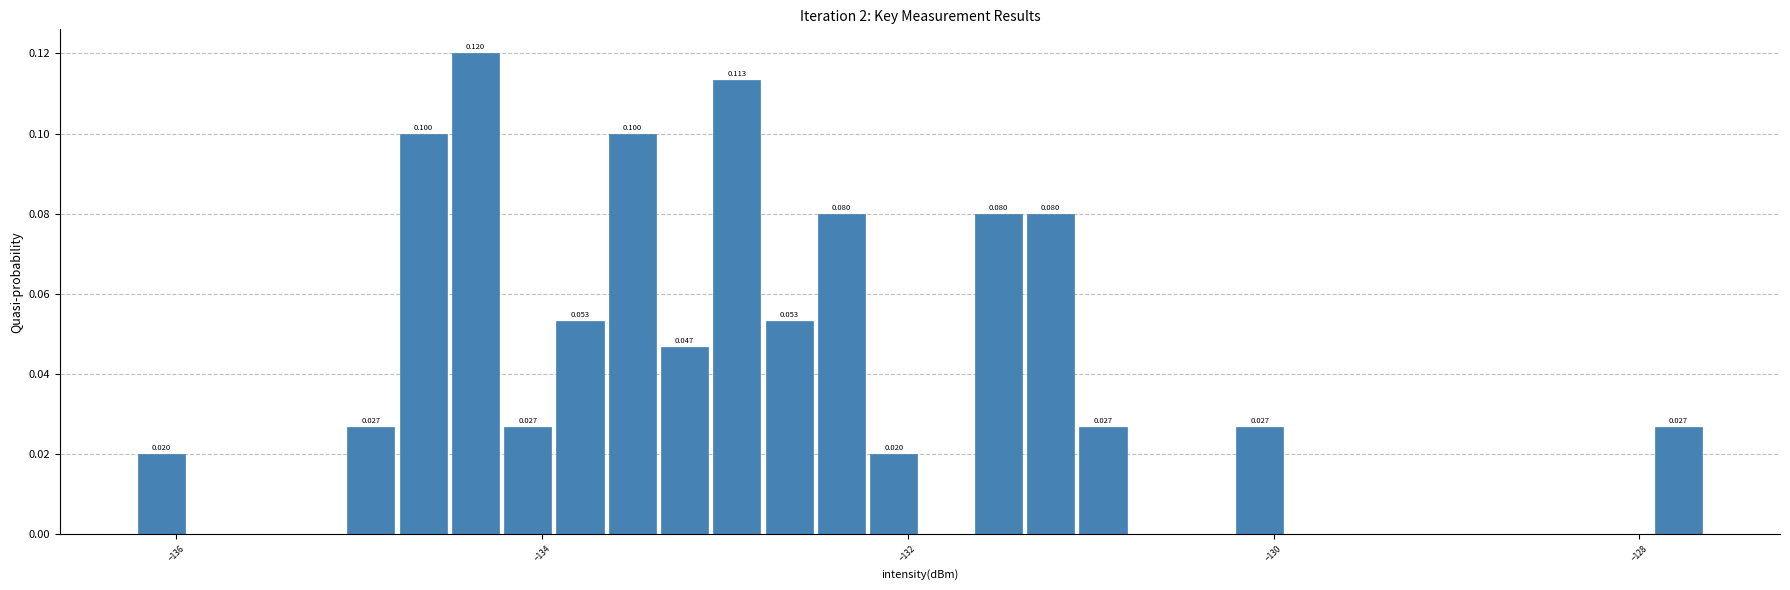

Read against the x-axis, roughly where is the centre of the tallest bar?

-134.4